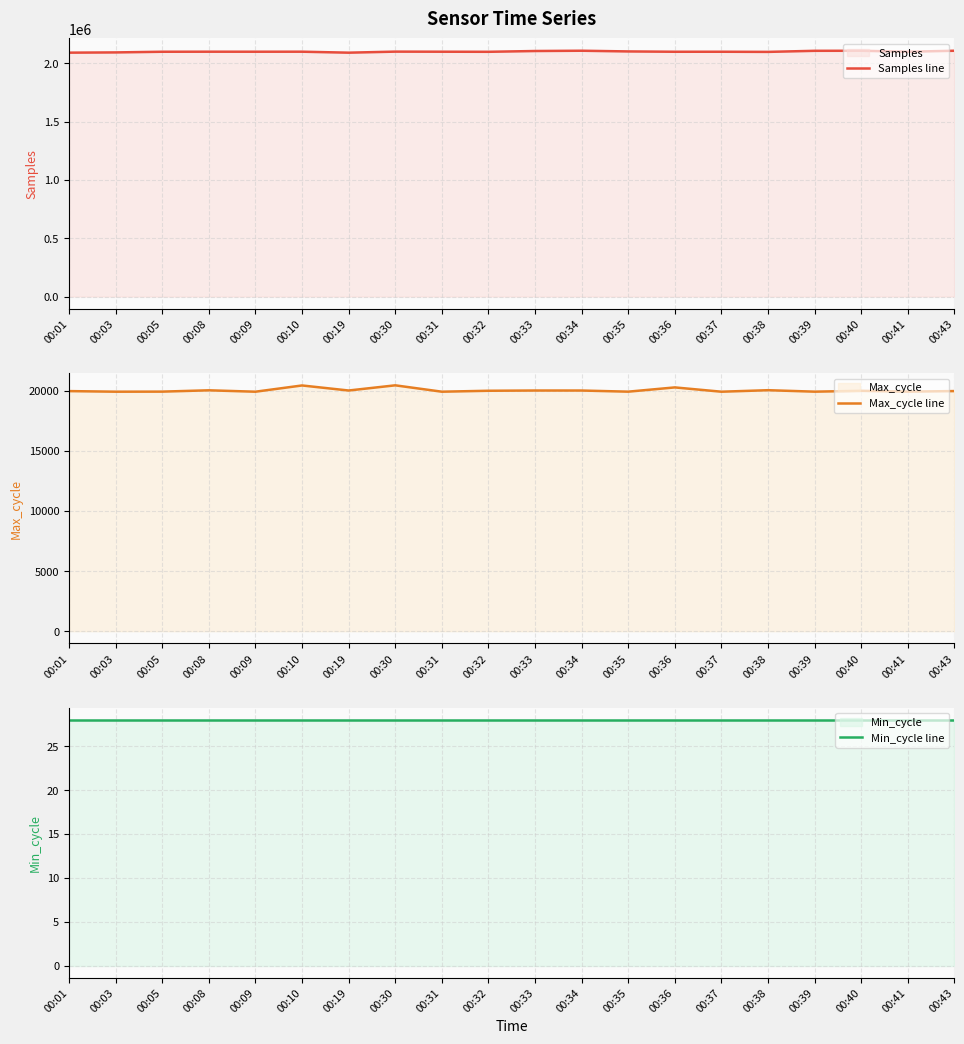

How many values in the Max_cycle line series are below 19998?

10